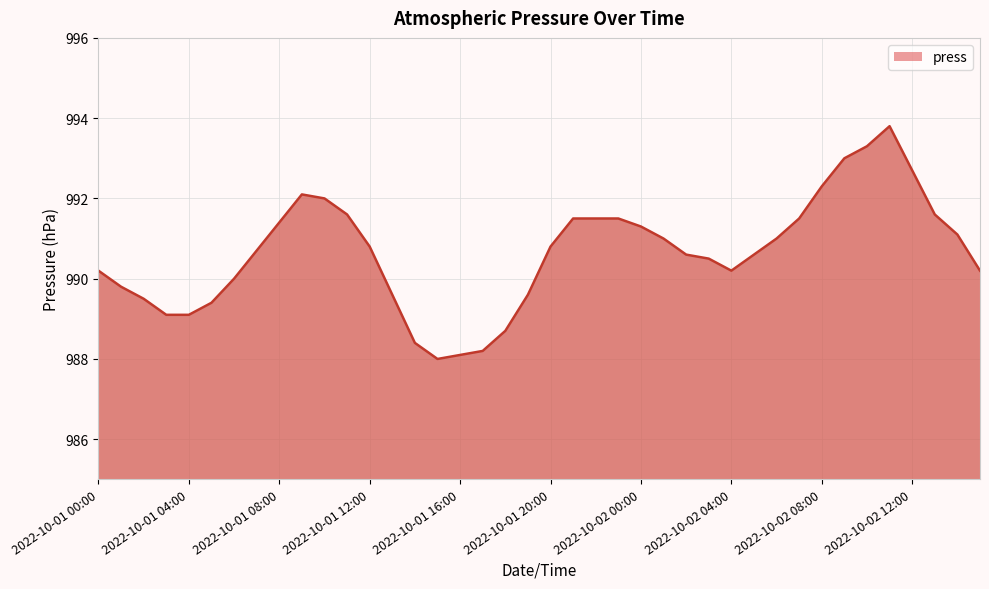

What is the difference between the maximum and minimum values?

5.8